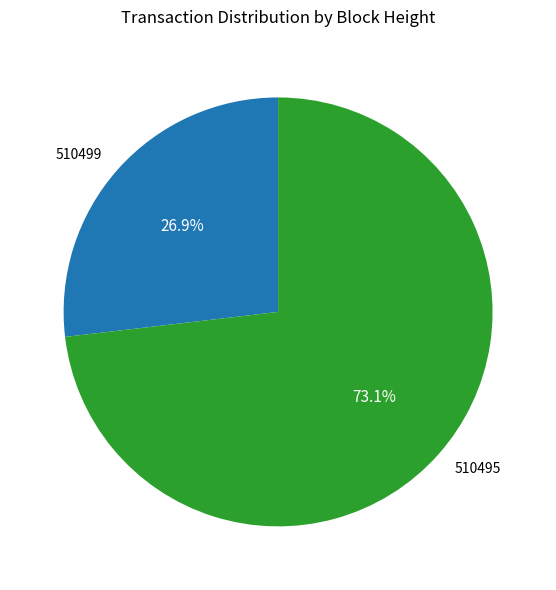

Combined, do 510495 and 510499 account for over 50%?

Yes